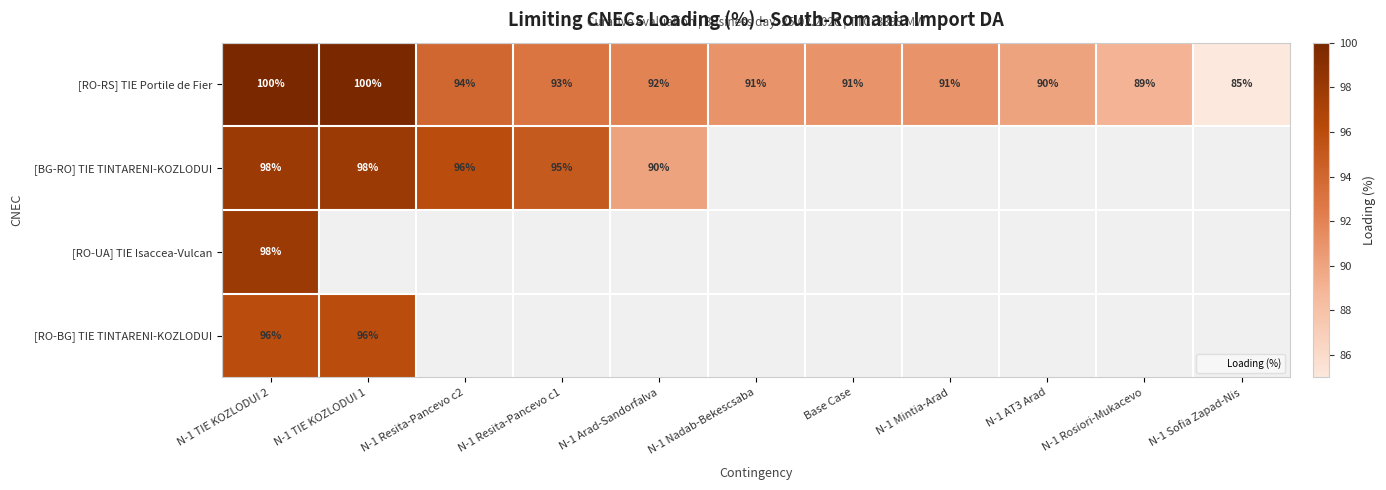

Which series has the largest total across all categories?

[RO-RS] TIE Portile de Fier